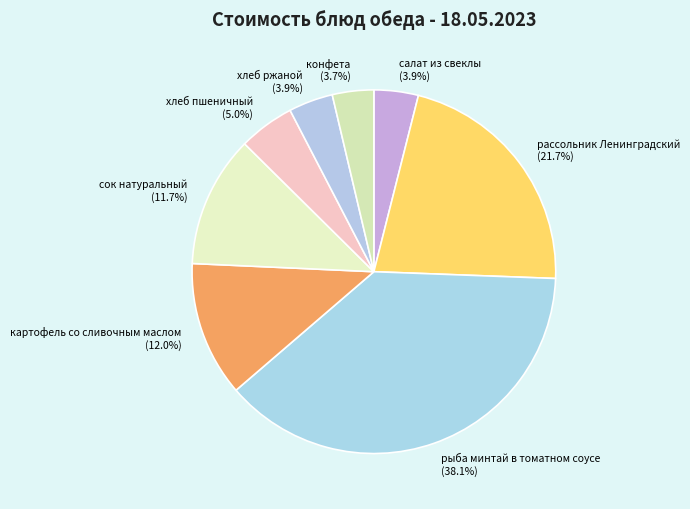

Between хлеб ржаной (3.9%) and хлеб пшеничный (5.0%), which is larger?

хлеб пшеничный (5.0%)